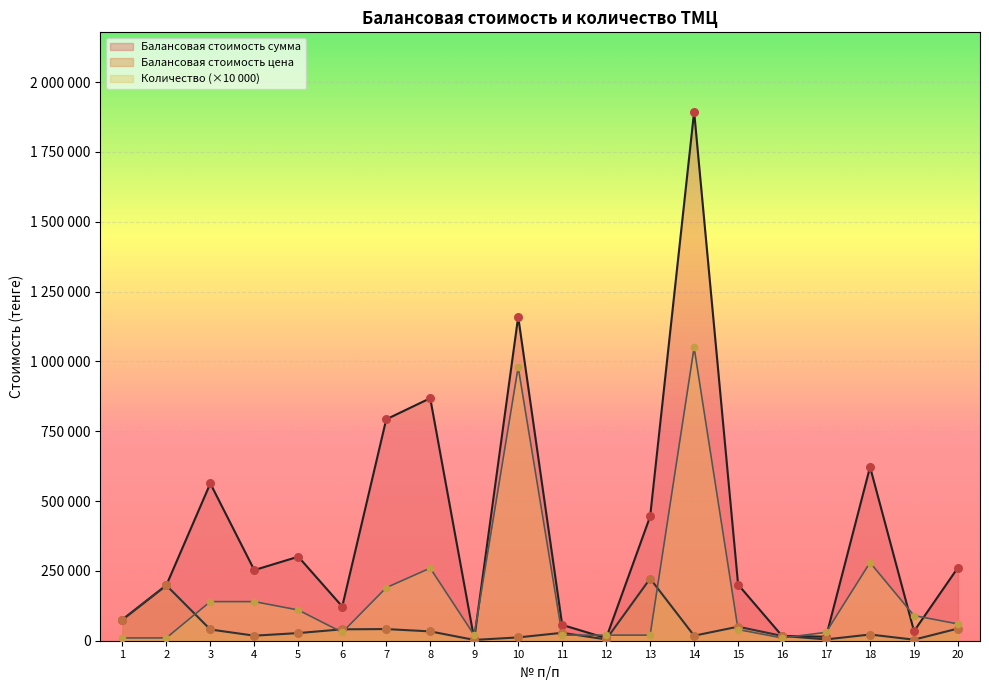

Is the value of Количество at 12 greater than the value of Балансовая стоимость цена at 8?

No